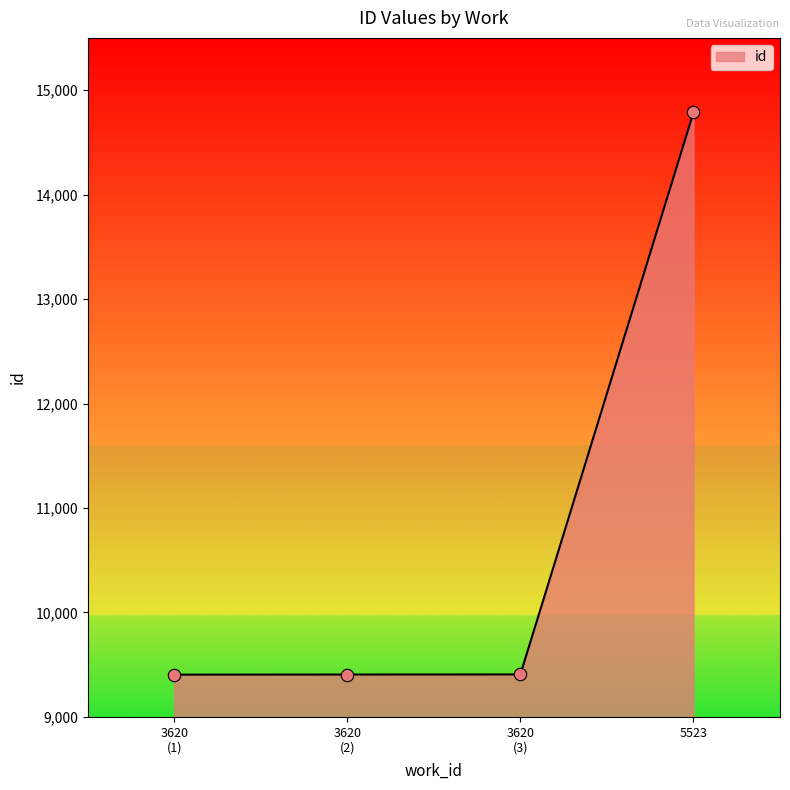

What is the average value?

10751